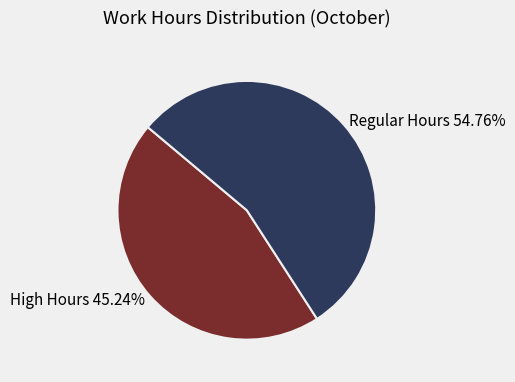

To the nearest percent, what is the difference between the largest and smallest slice percentages?

10%